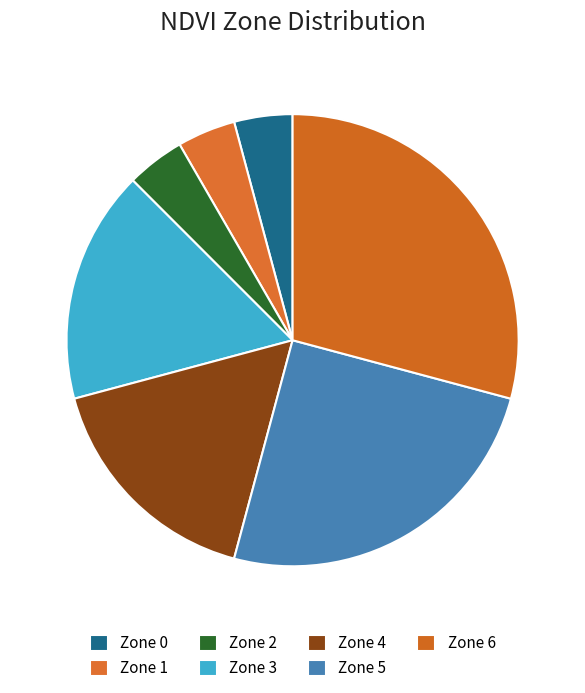

To the nearest percent, what is the average slice percentage?

14%